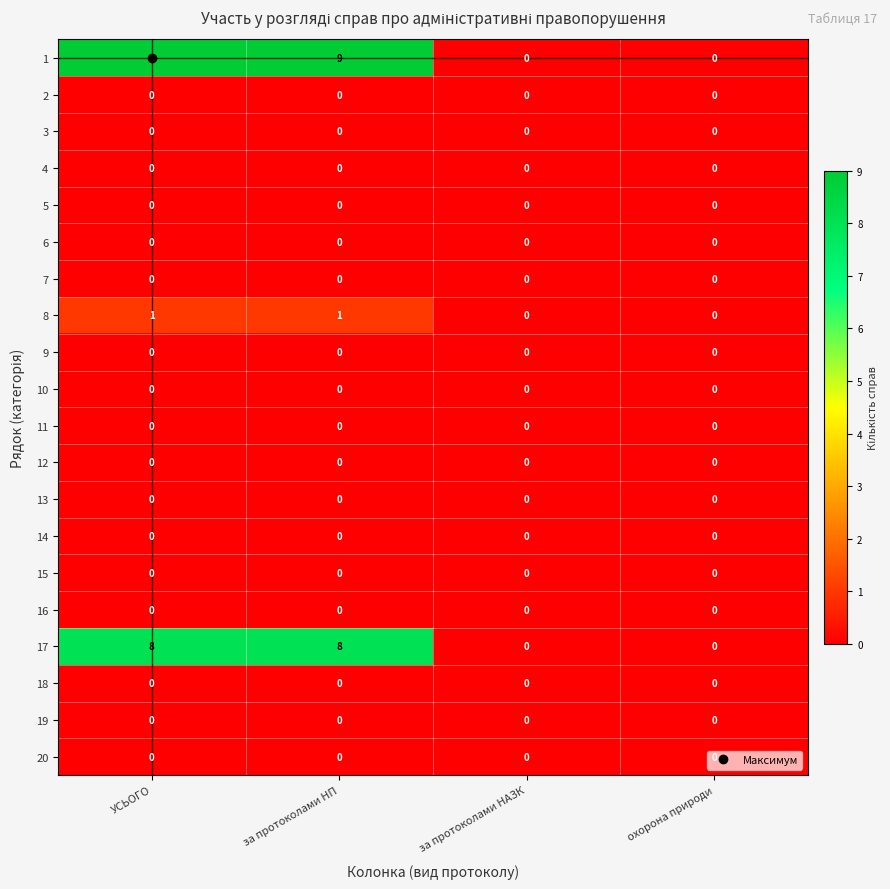

The 18 series shows 0 at за протоколами НП. True or false?

True